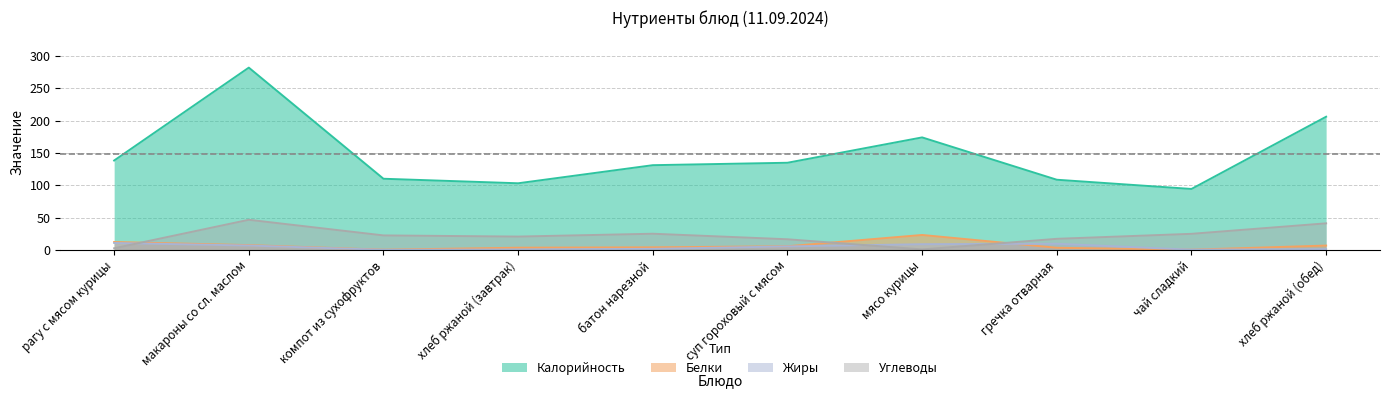

What is the highest value of the Жиры series?

10.6